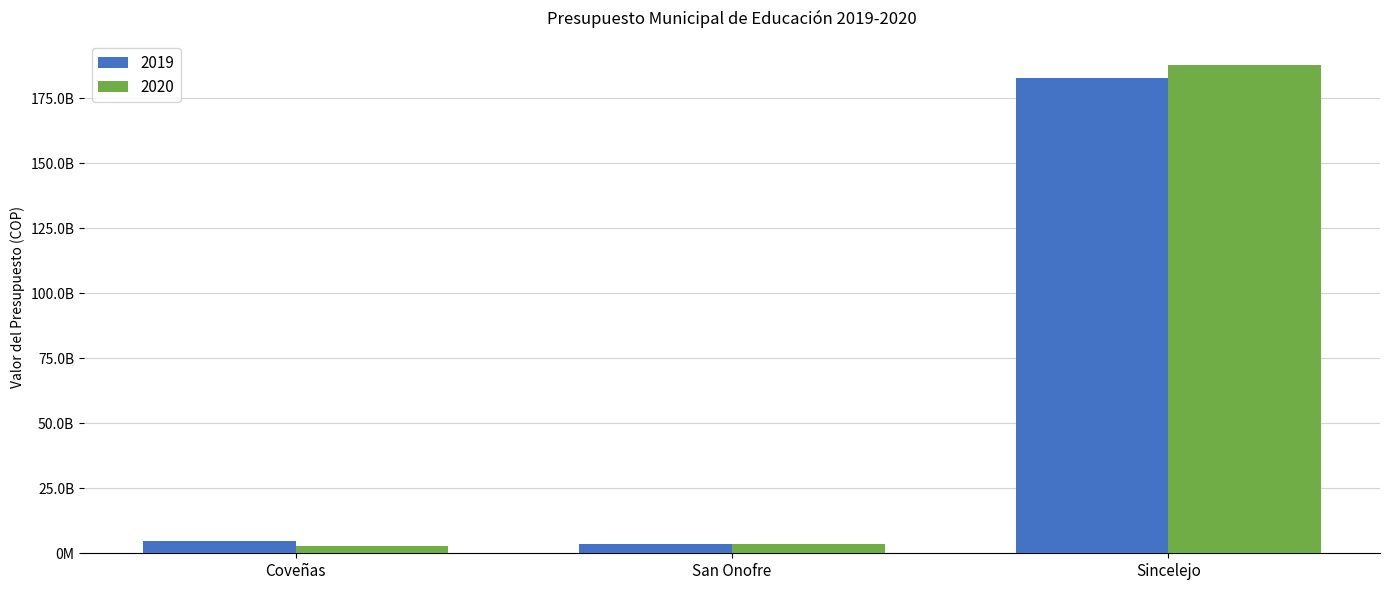

Rank the series by their maximum value, from highest to lowest.

2020, 2019